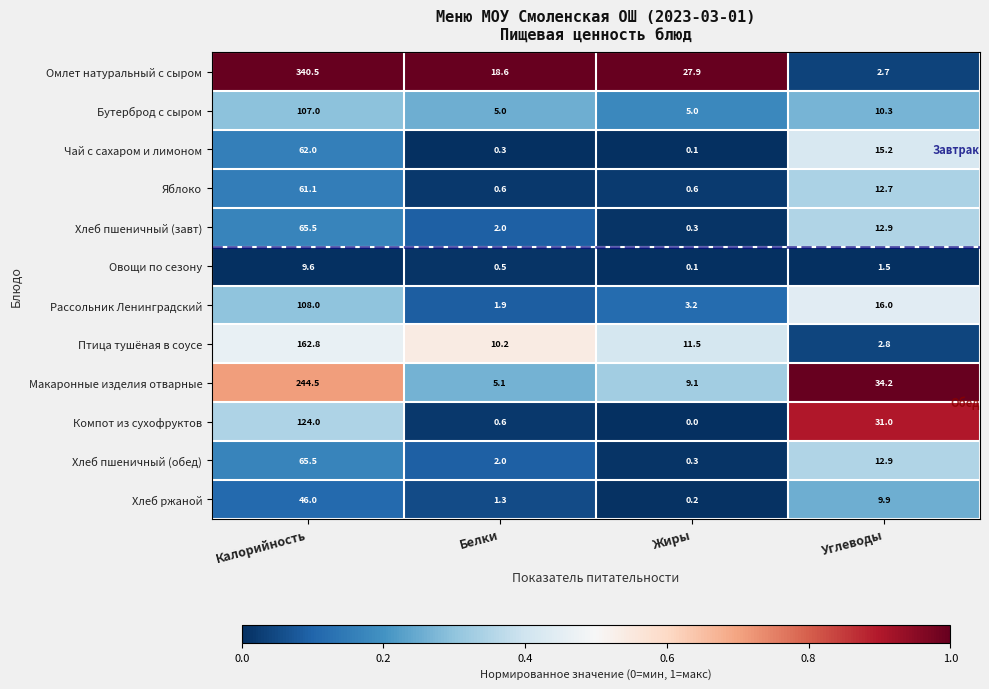

At which category is the sum across all series the highest?

Калорийность